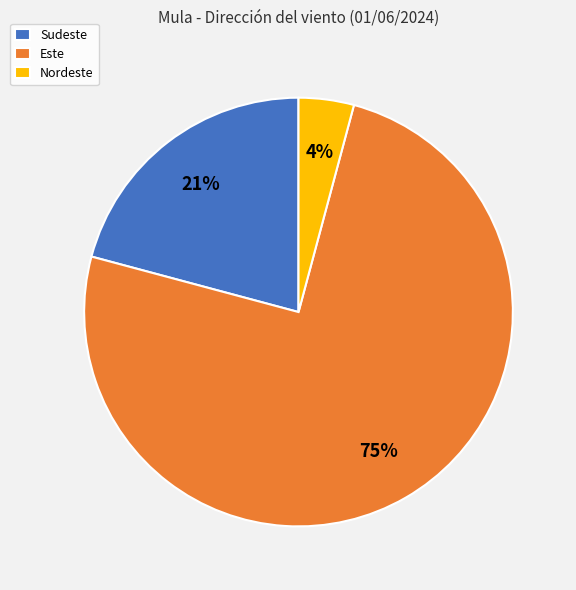

Count the number of slices in the pie.

3